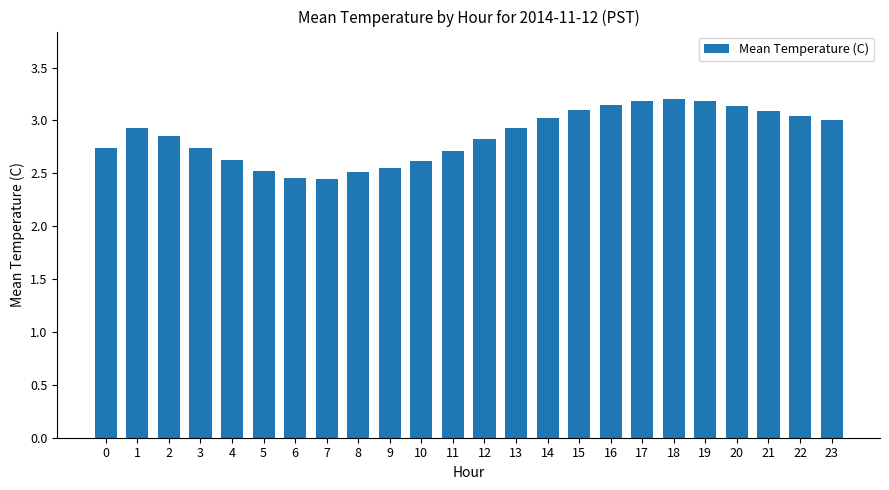

True or false: the data shows 1.3 at 6.

False